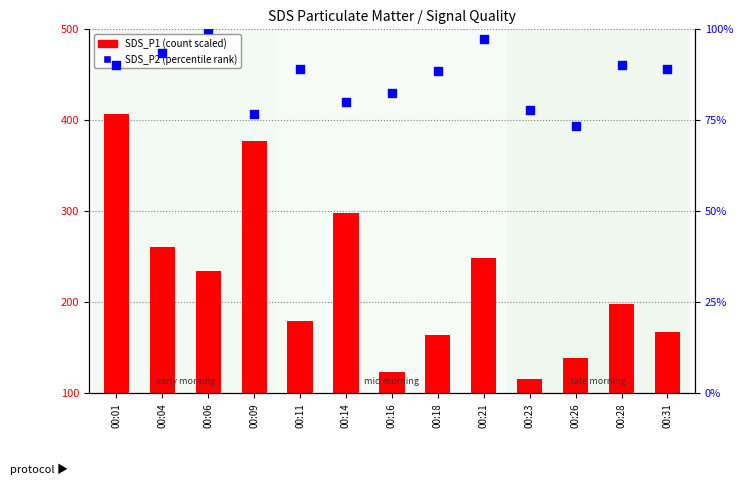

Which series reaches the minimum Y coordinate?

SDS_P2 (% rank)